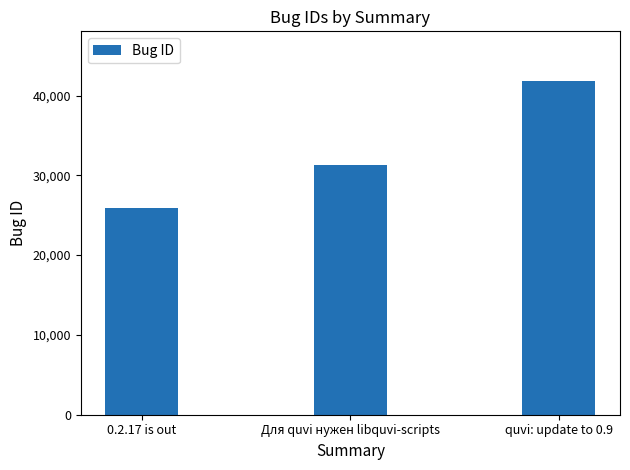

What position from the left is 0.2.17 is out?

1